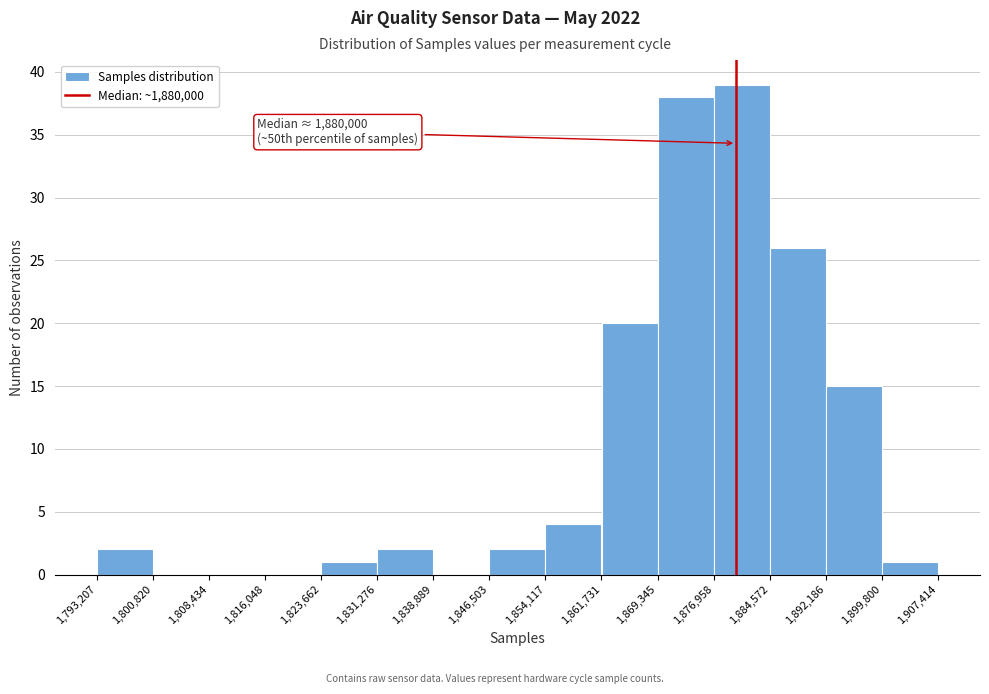

Over which range of the x-axis is the bar tallest?

1,876,958 to 1,884,572